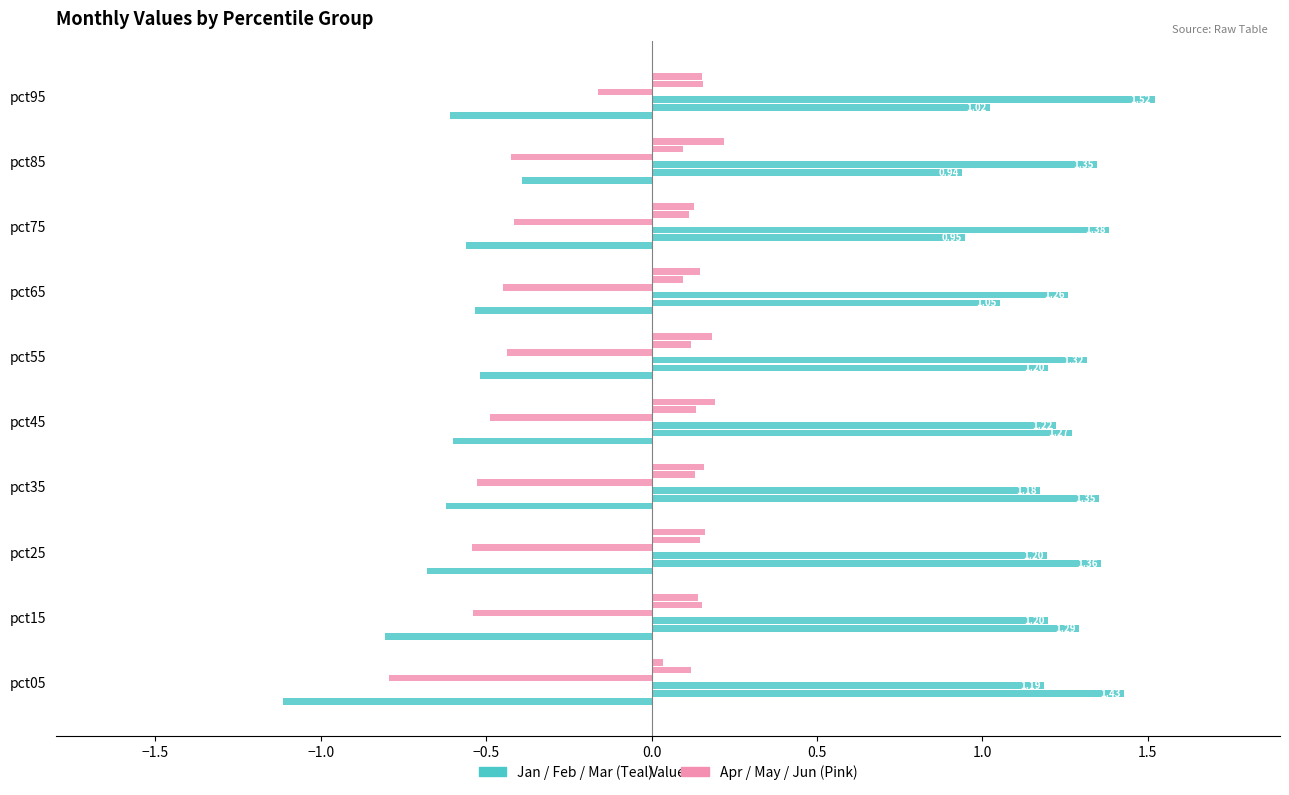

What is the maximum value for Apr?

-0.2